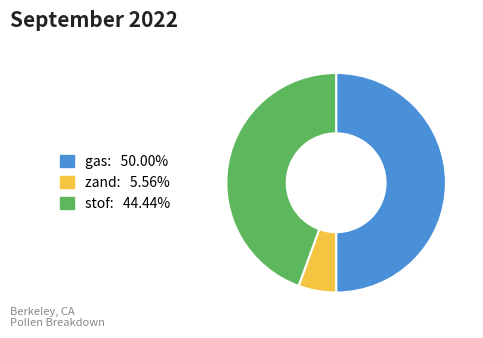

The zand slice represents 6% of the pie. True or false?

True